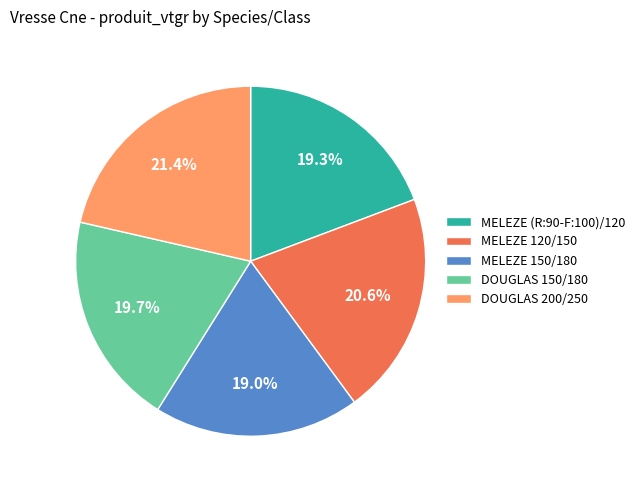

Does DOUGLAS 200/250 represent more than half of the total?

No